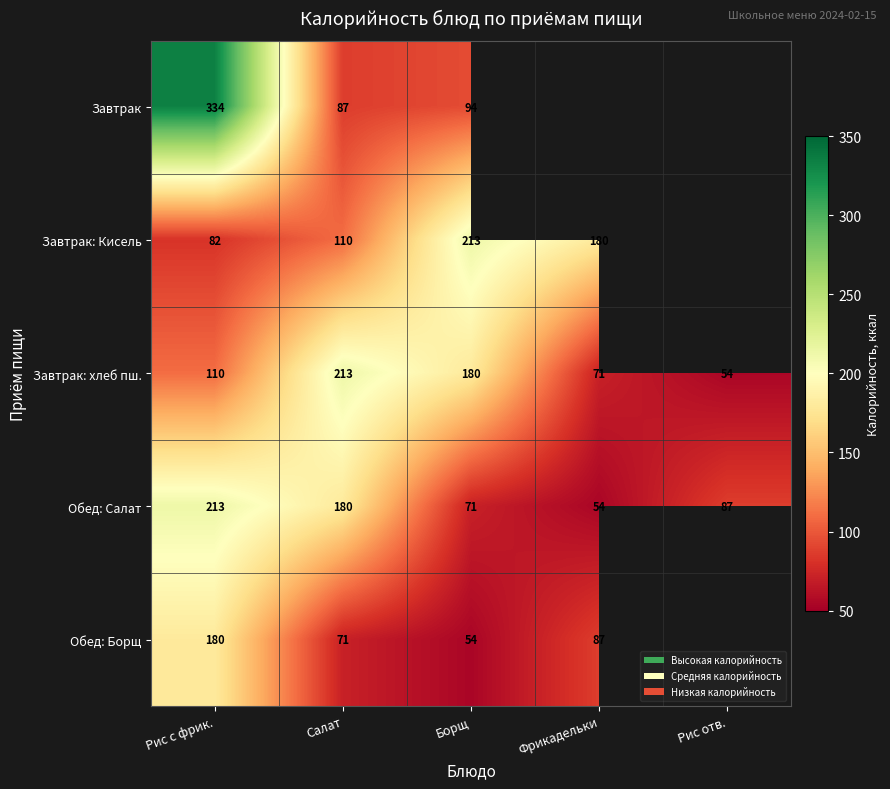

Is it true that Завтрак: Кисель equals 341 at Борщ?

False